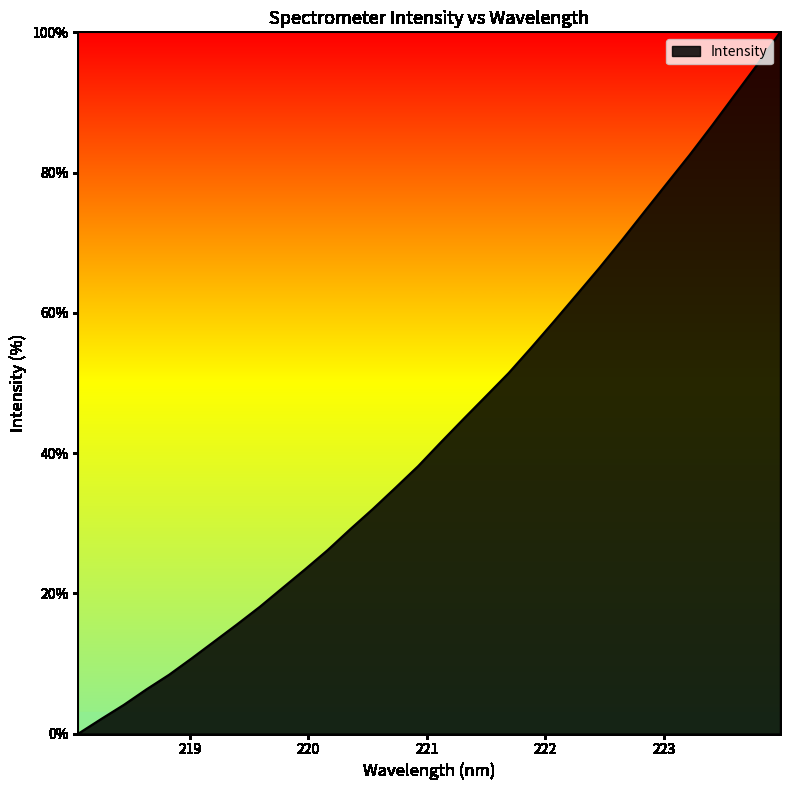

Count the number of values greater than 41.

16